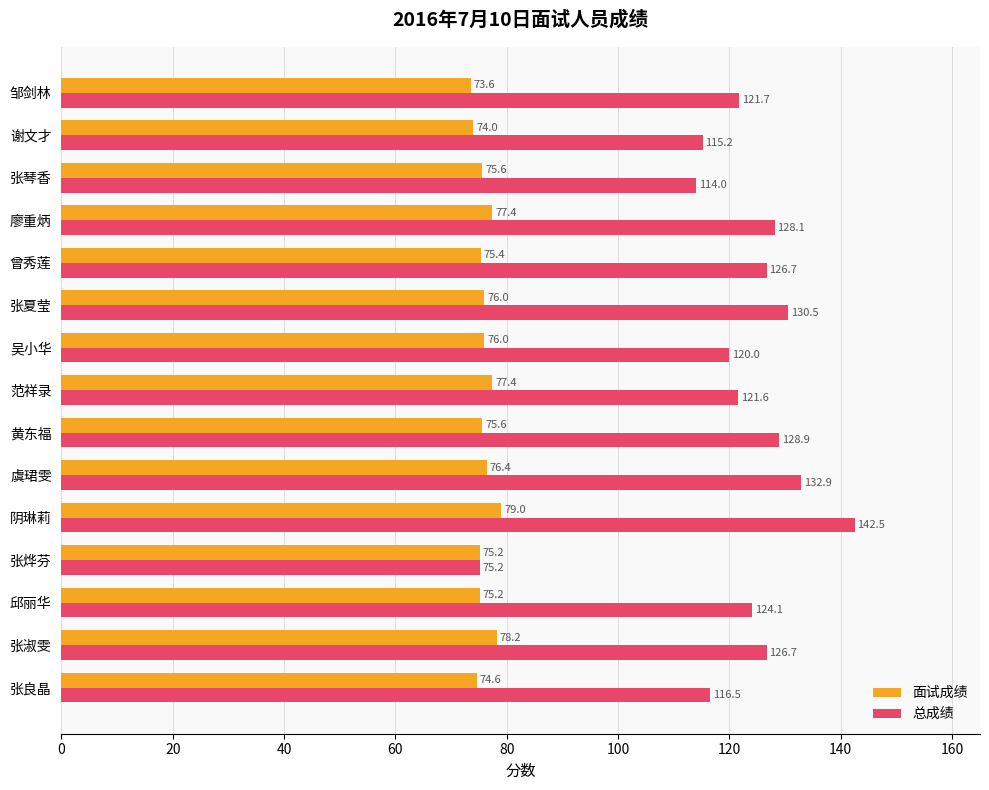

The value of 面试成绩 at 曾秀莲 is 51.1. True or false?

False